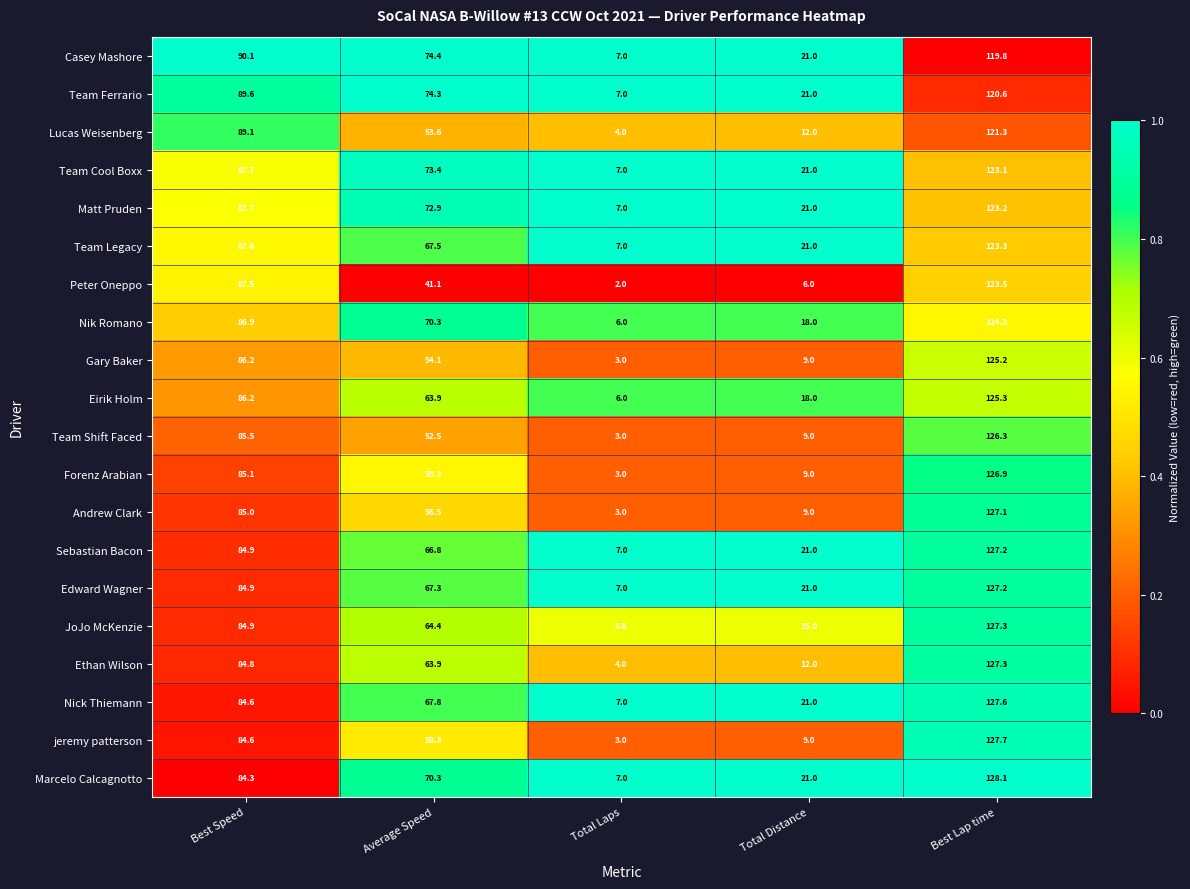

Rank the categories by Forenz Arabian value from lowest to highest.

Total Laps, Total Distance, Average Speed, Best Speed, Best Lap time